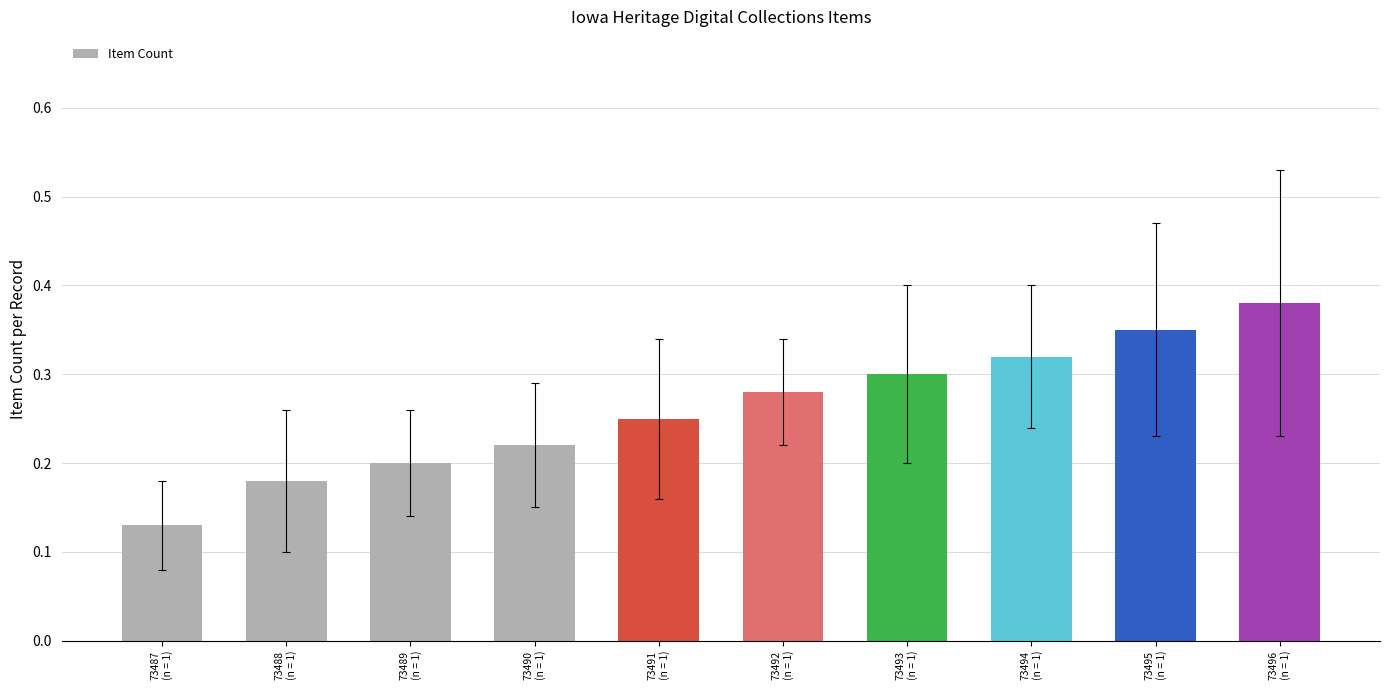

List the labels in order of value, largest first.

73496
(n = 1), 73495
(n = 1), 73494
(n = 1), 73493
(n = 1), 73492
(n = 1), 73491
(n = 1), 73490
(n = 1), 73489
(n = 1), 73488
(n = 1), 73487
(n = 1)